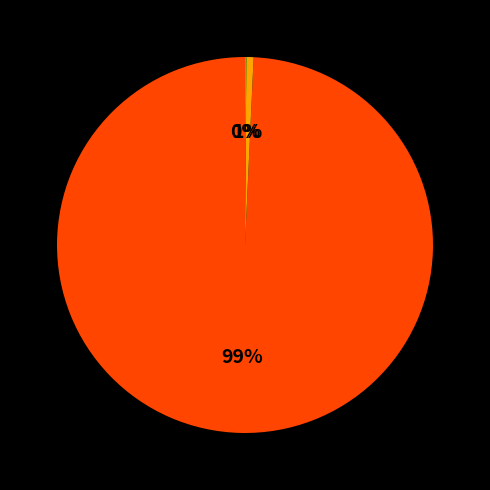

Is there a majority slice in this chart?

Yes